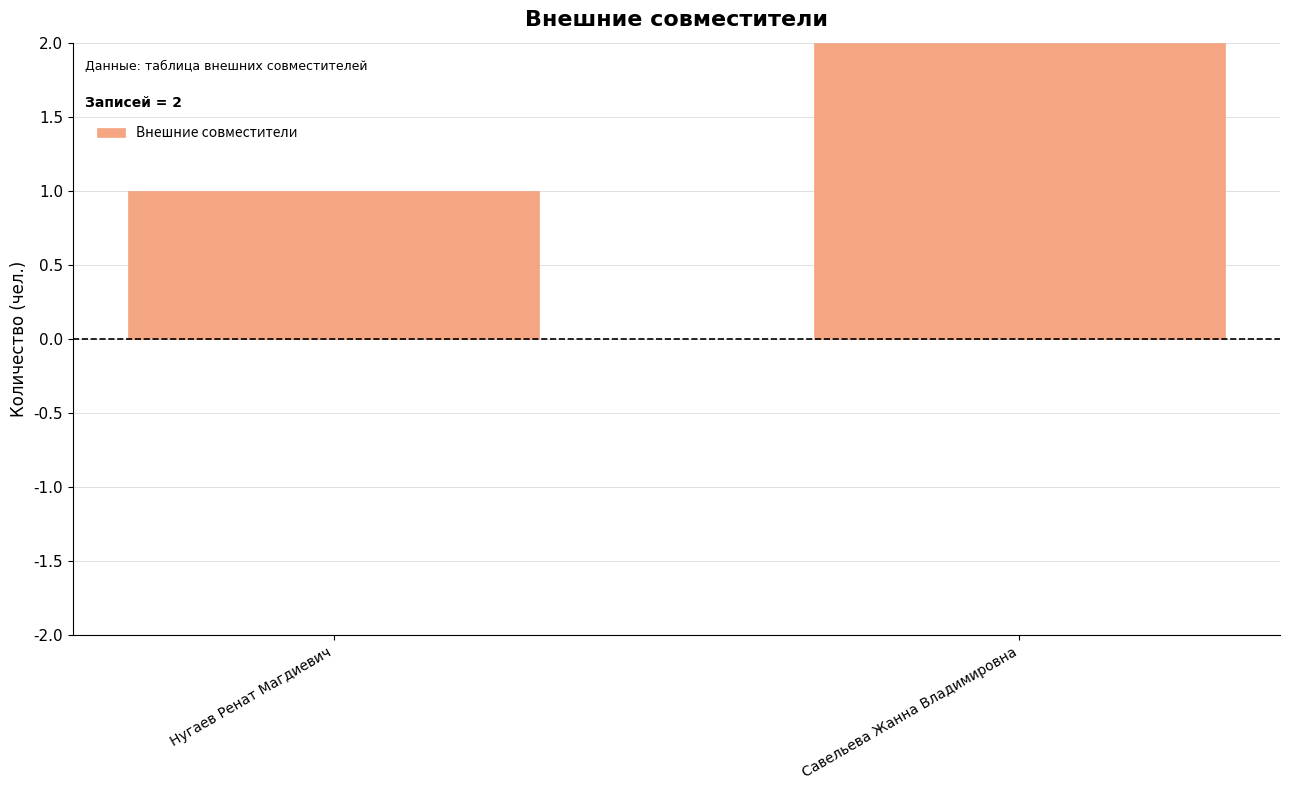

What value does the data have at Савельева Жанна Владимировна?

2